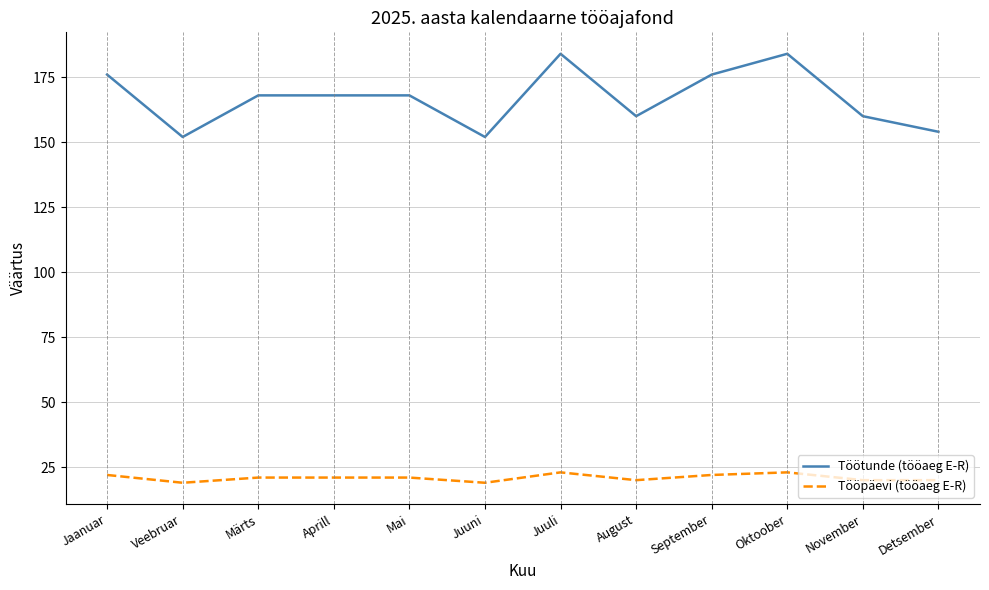

What position from the left is August?

8